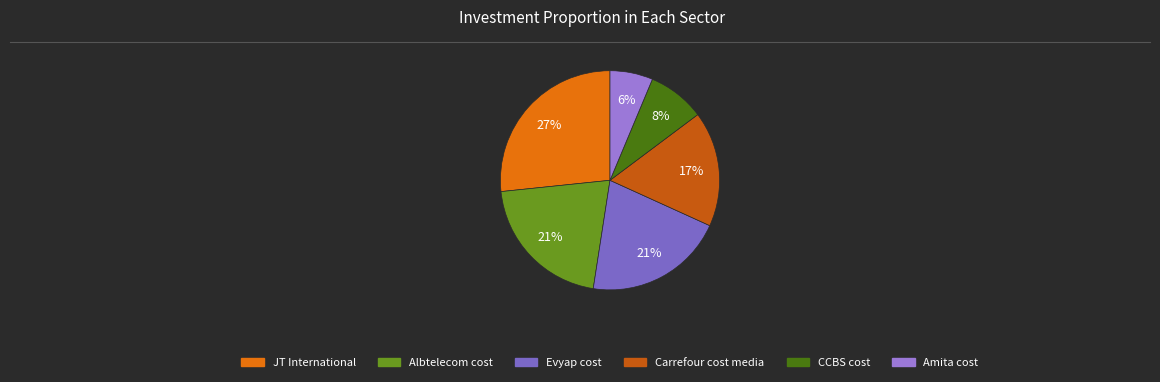

To the nearest percent, what is the combined percentage of CCBS cost and JT International?

35%